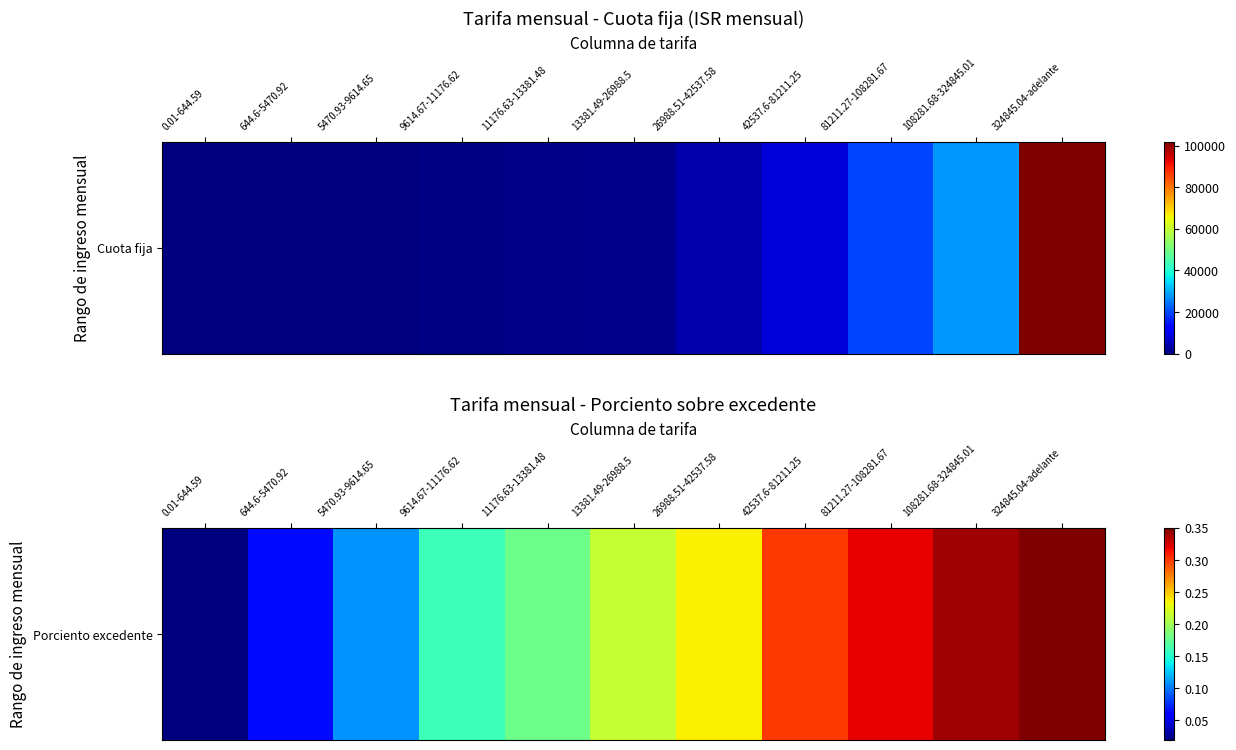

What is the average value?

0.2